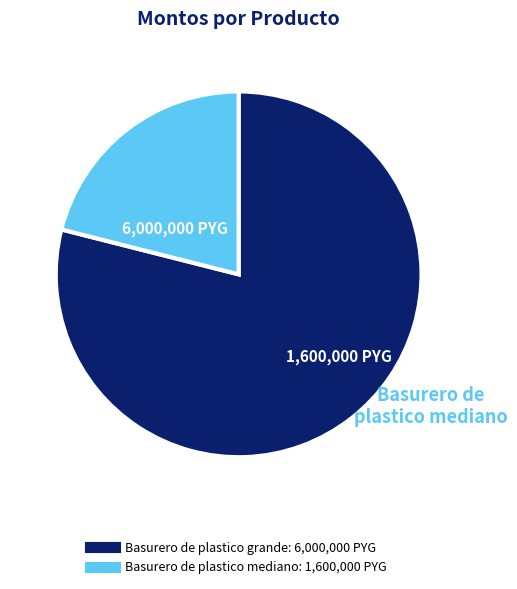

What is the smallest slice in the pie chart?

Basurero de plastico mediano